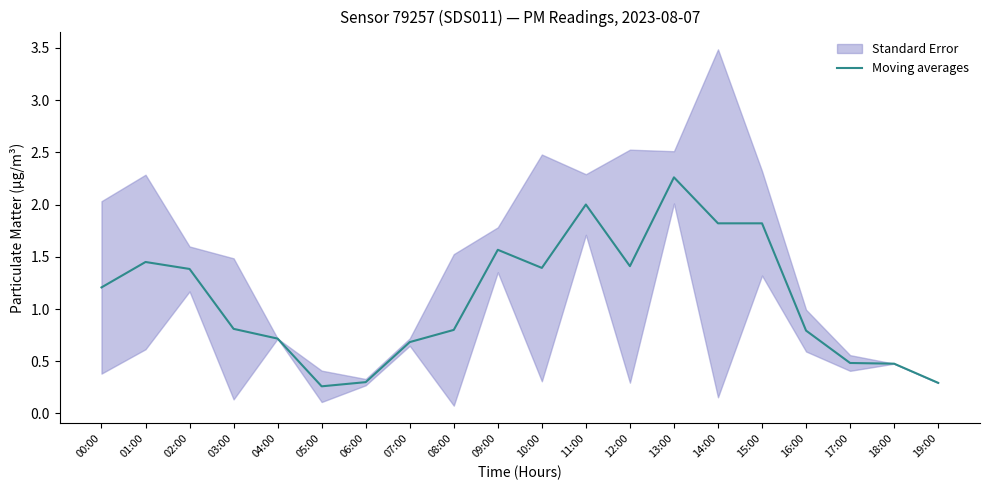

True or false: the data shows 0.8 at 15:00.

False